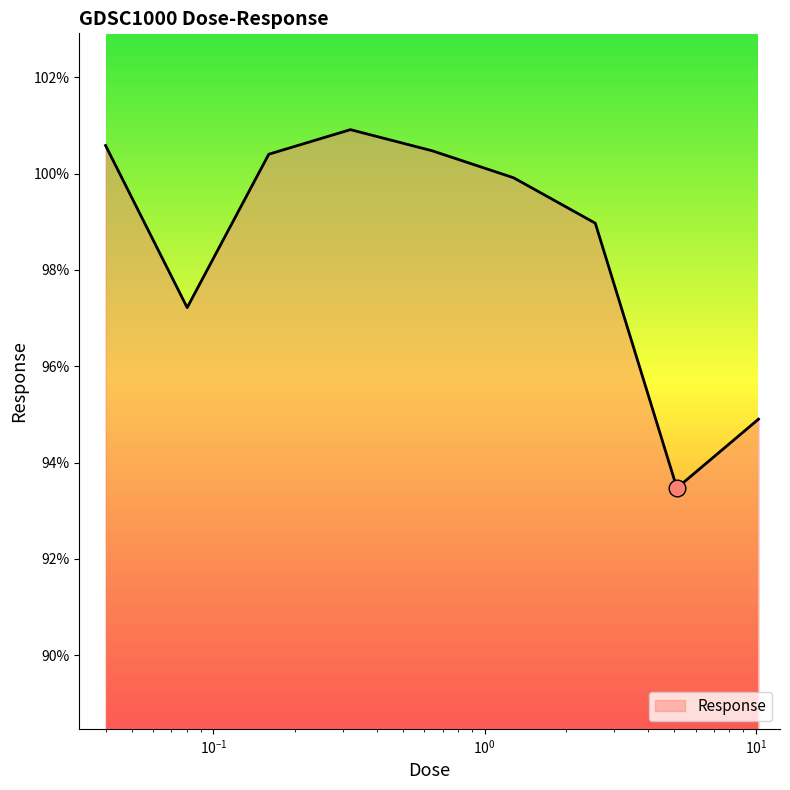

What is the difference between the maximum and minimum values?

7.4